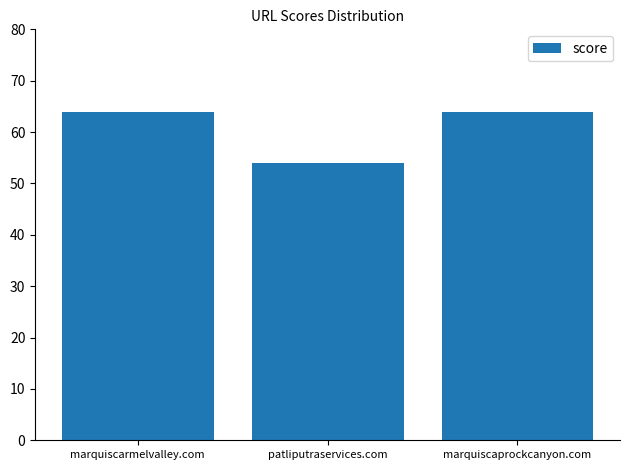

What is the label of the 1st bar from the right?

marquiscaprockcanyon.com